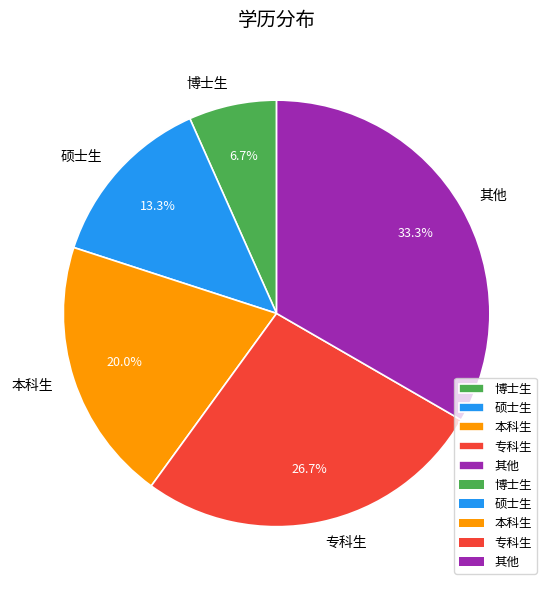

The 硕士生 slice represents 20% of the pie. True or false?

False